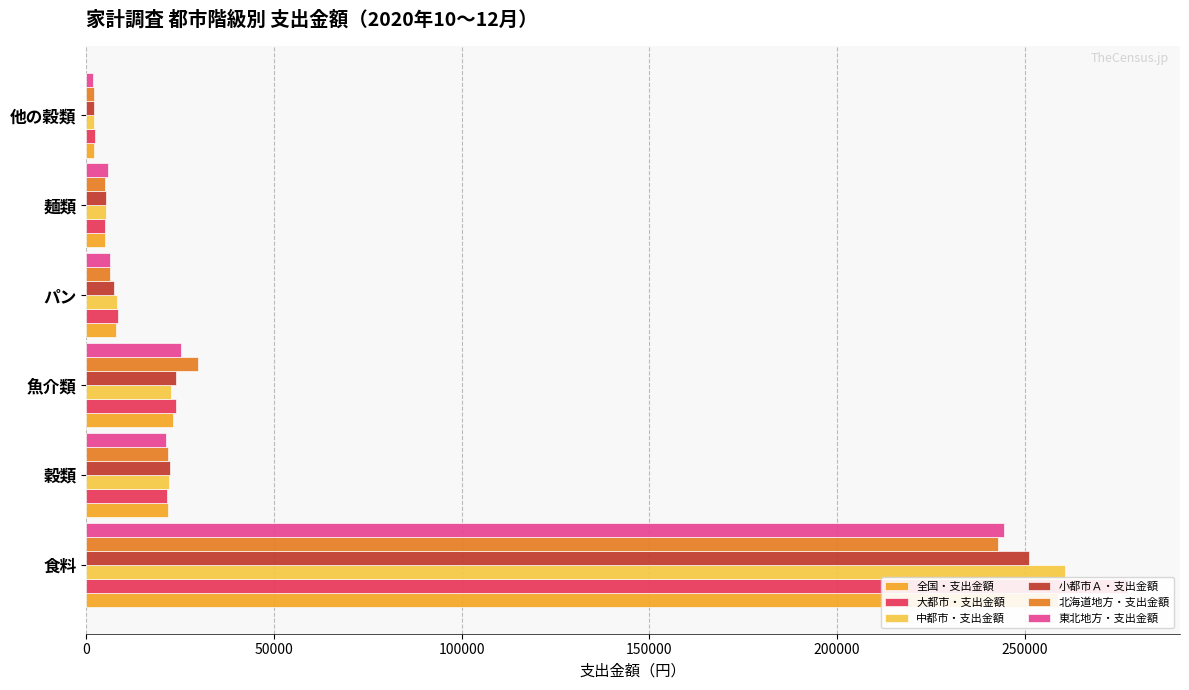

What is the approximate value of 東北地方・支出金額 at 他の穀類, to the nearest 50?

1700